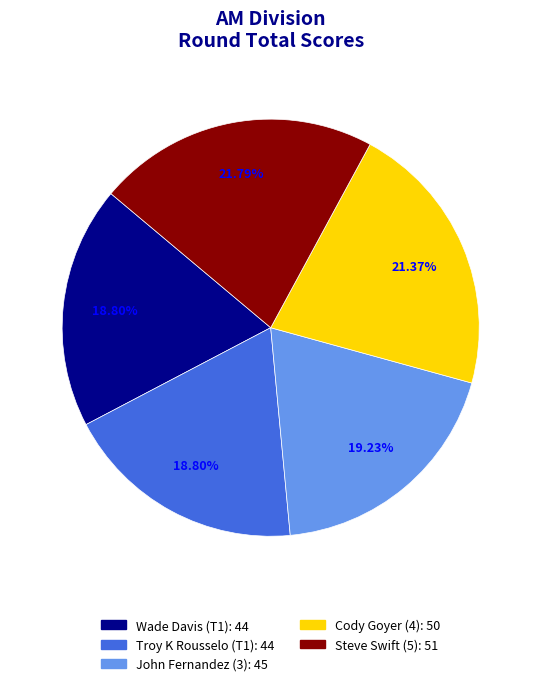

How many slices are in this pie chart?

5